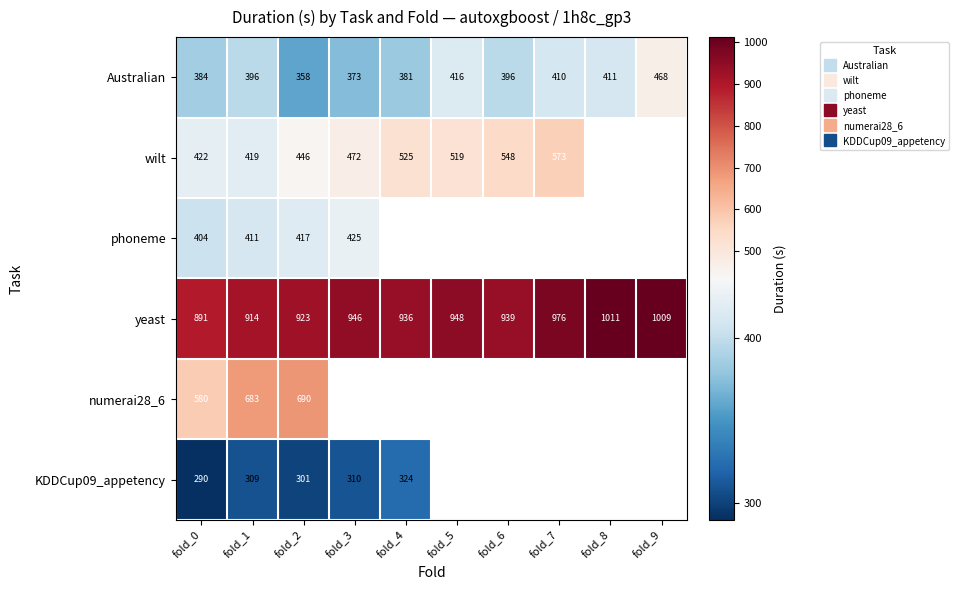

Count the number of categories in the chart.

10